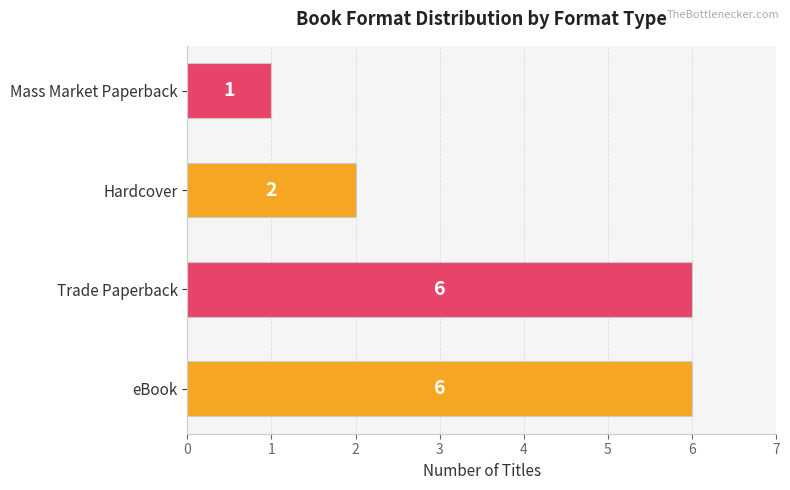

Where is the data nearest to the value 3?

Hardcover